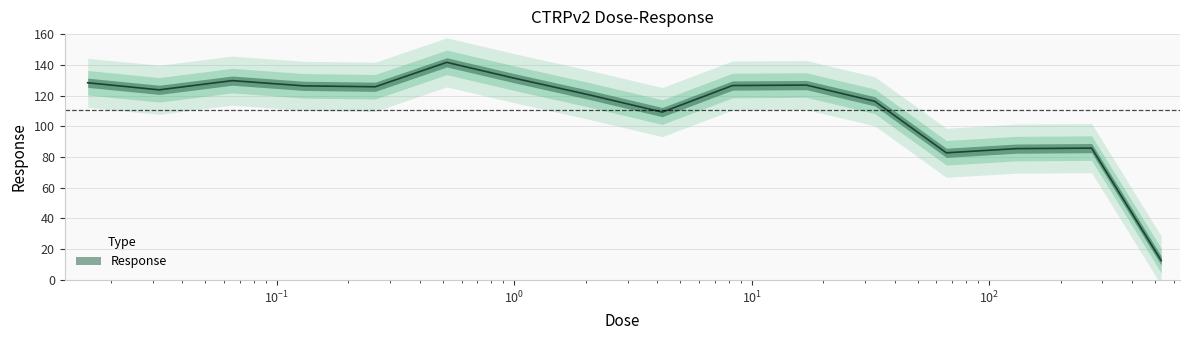

How many categories are shown in the chart?

16